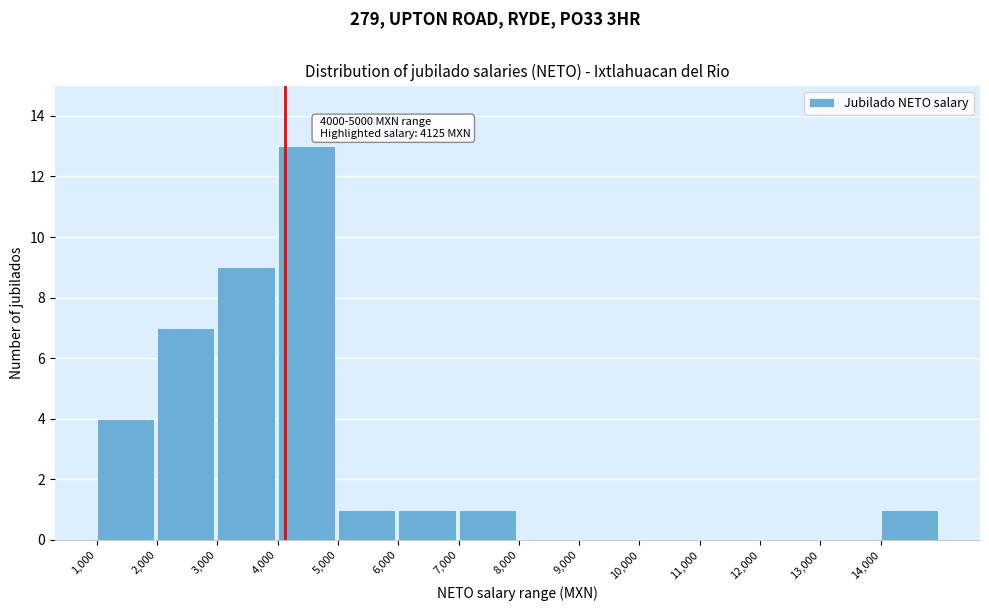

Over which range of the x-axis is the bar tallest?

4000 to 5000